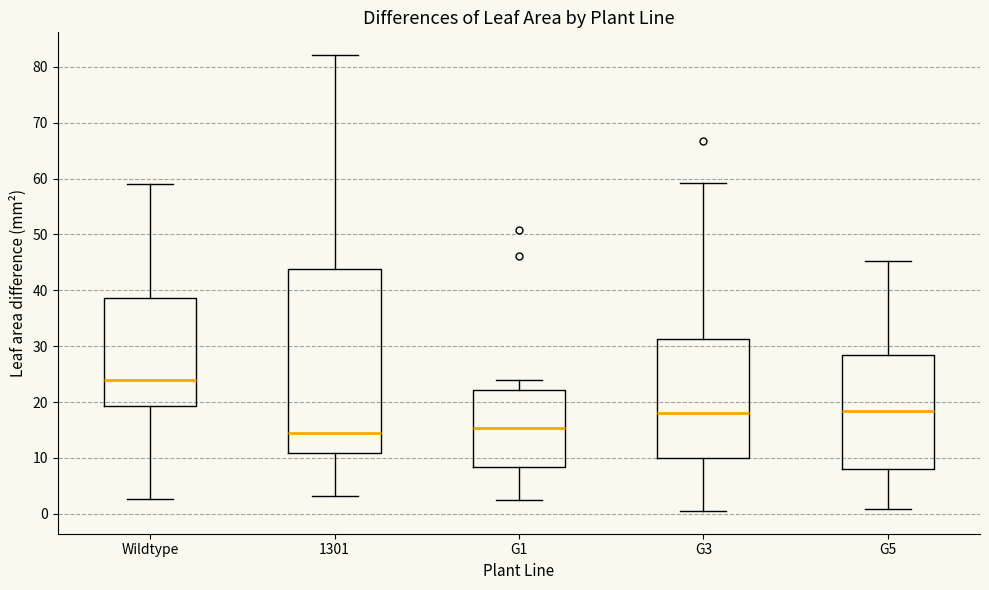

Reading left to right, read every box against the y-axis: the position of its median line, the range the box covers, and the ends of its whiskers. The values are not printed on the chart, so give them approximately, as read against the axis.

Wildtype: median 24, box 19 to 39, whiskers 3 to 59
1301: median 14, box 11 to 44, whiskers 3 to 82
G1: median 15, box 8 to 22, whiskers 3 to 24
G3: median 18, box 10 to 31, whiskers 1 to 59
G5: median 18, box 8 to 28, whiskers 1 to 45